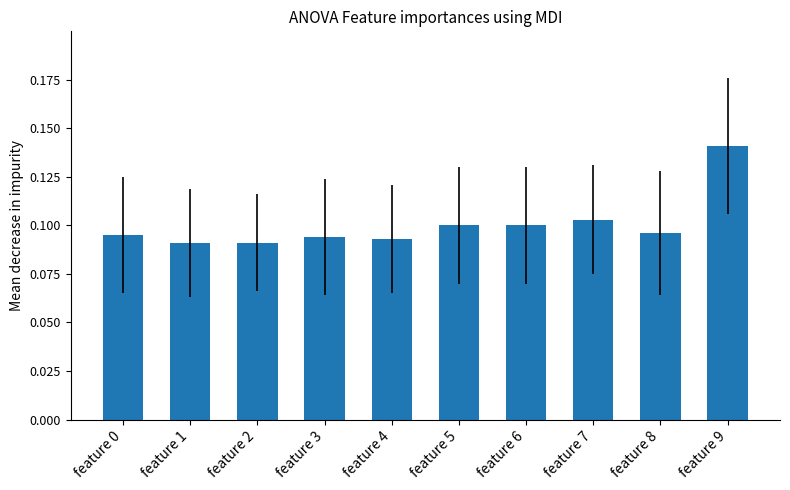

The value at feature 1 is 0.1. True or false?

True